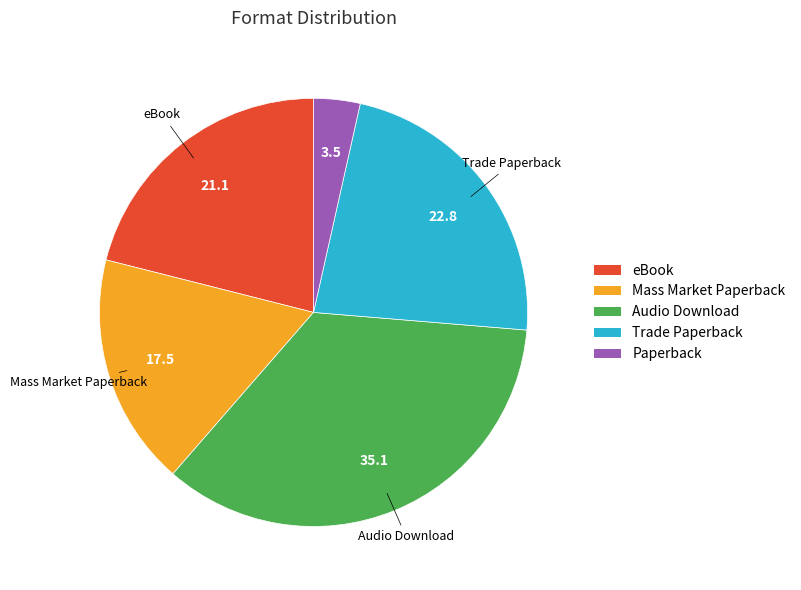

Count the number of slices in the pie.

5